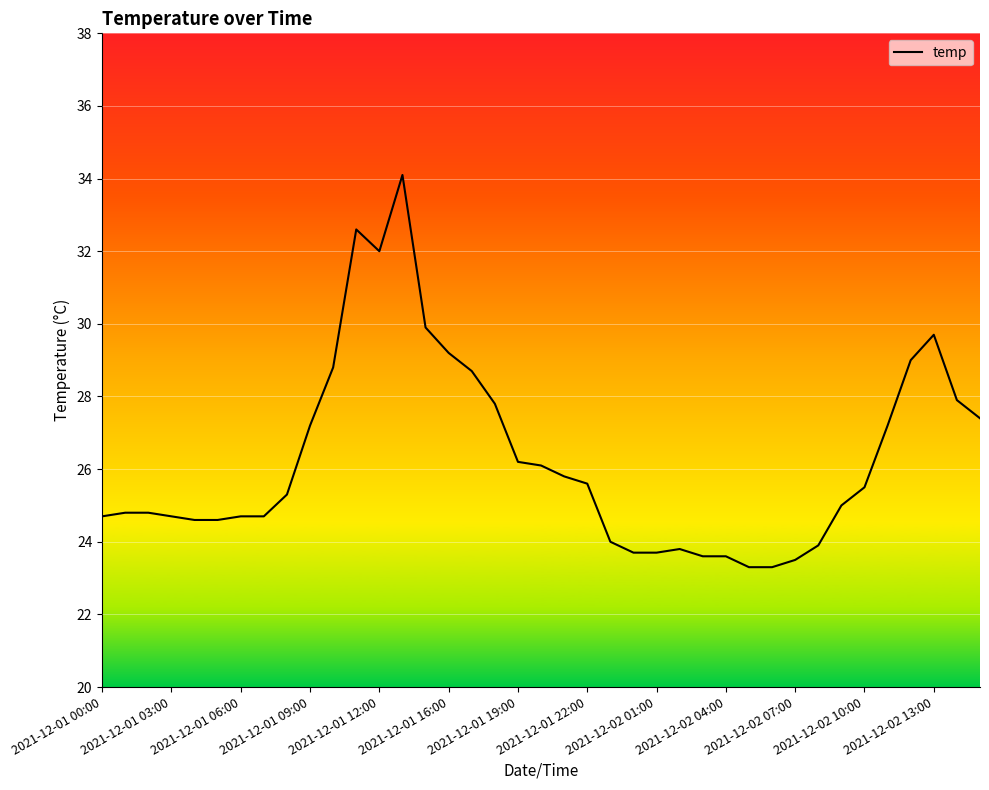

What is the maximum value shown in the chart?

34.1